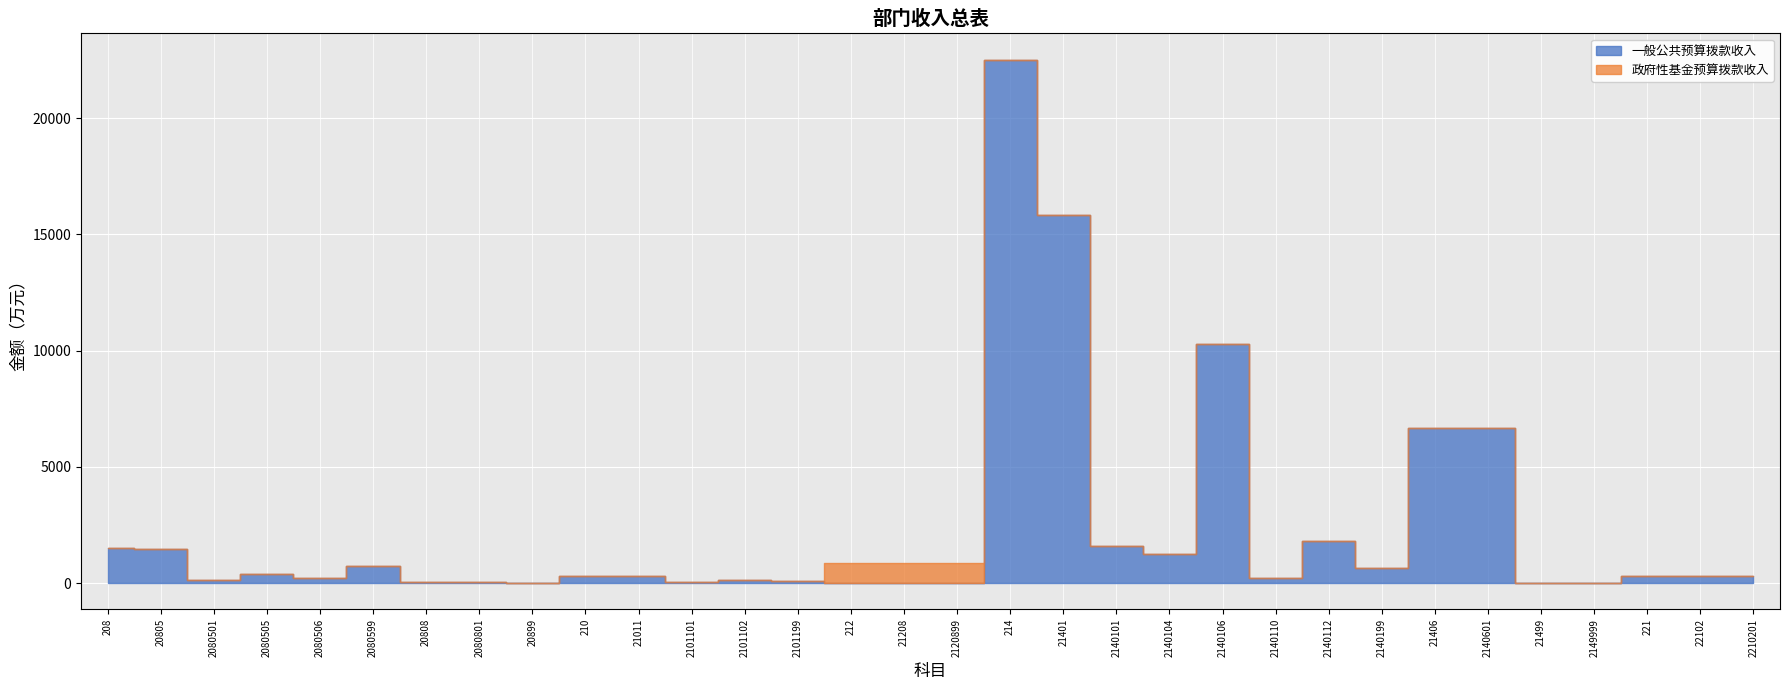

Which series ends up on top after the final intersection of 政府性基金预算拨款收入 and 一般公共预算拨款收入?

一般公共预算拨款收入